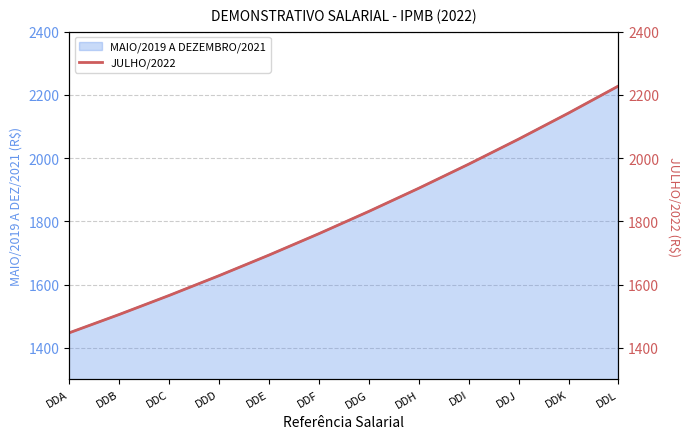

What is the change in value from DDH to DDJ?

+155.4